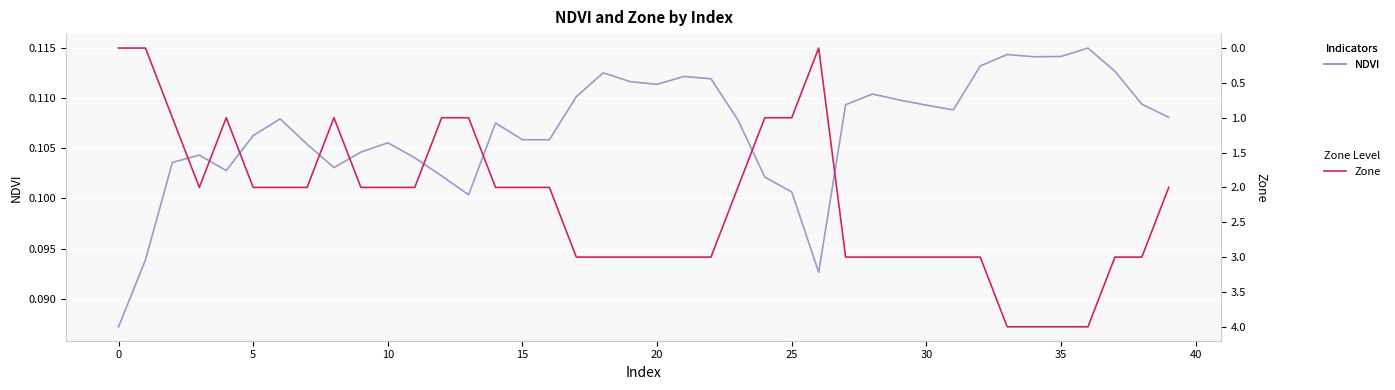

Read the NDVI value at 34.

0.1